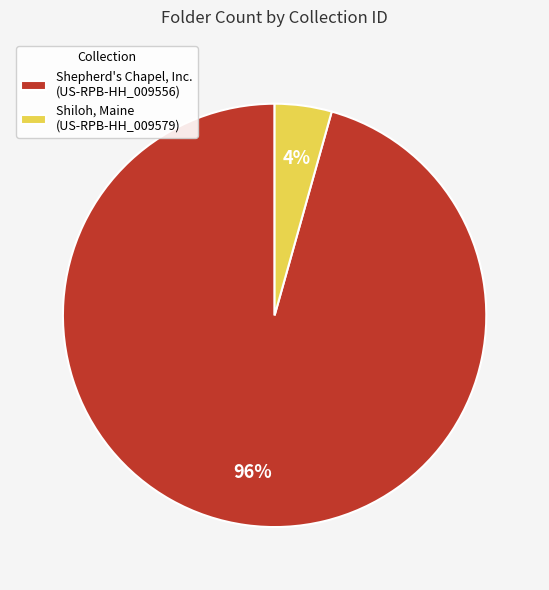

Which category has the smallest portion of the pie?

Shiloh, Maine (US-RPB-HH_009579)